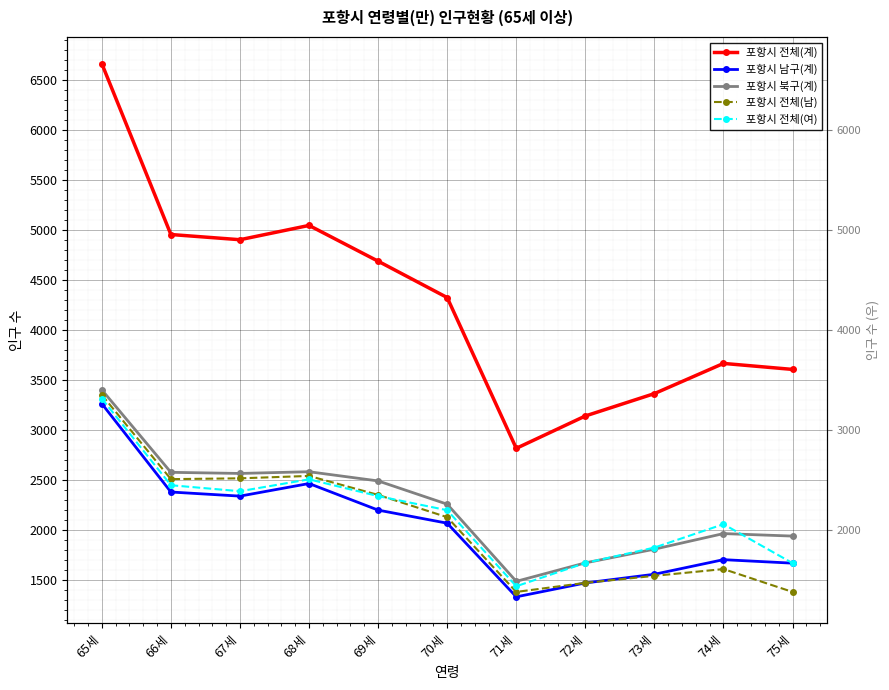

Which has a higher value, 68세 or 74세?

68세